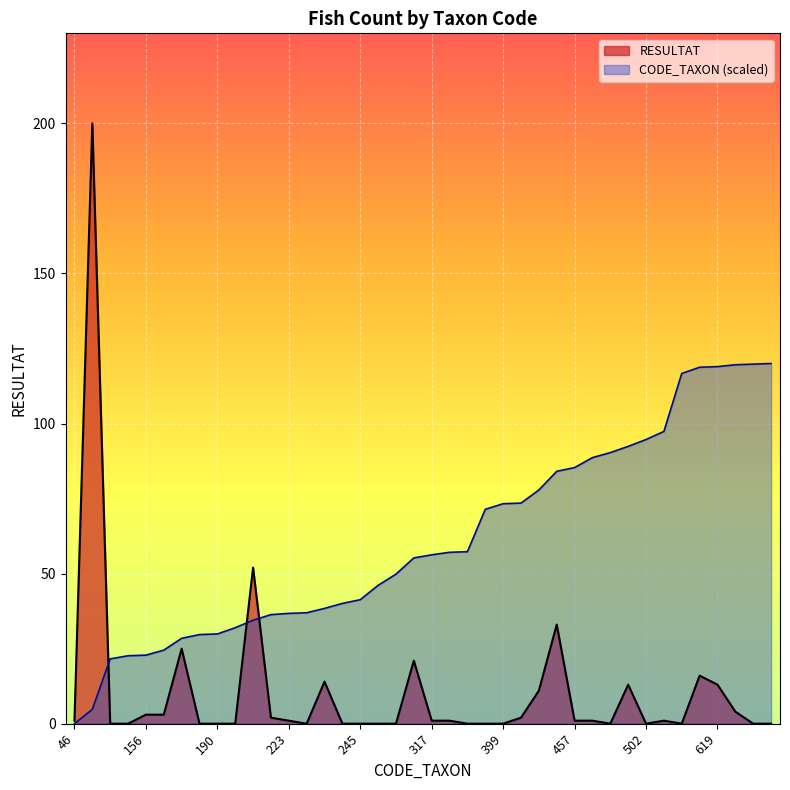

Is the value of RESULTAT at 622 greater than the value of CODE_TAXON at 515?

No